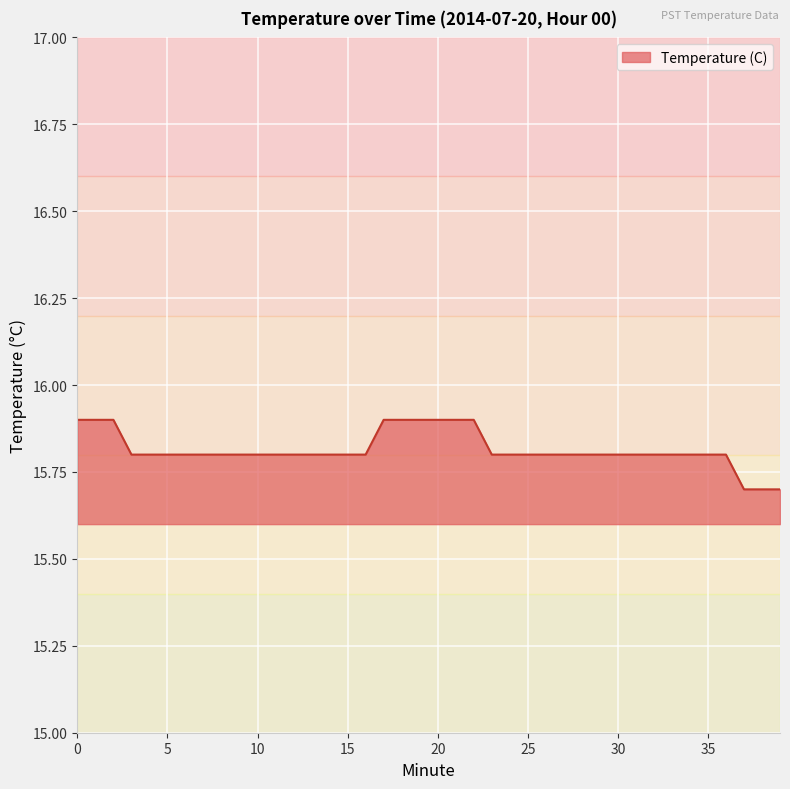

What is the minimum value shown in the chart?

15.7